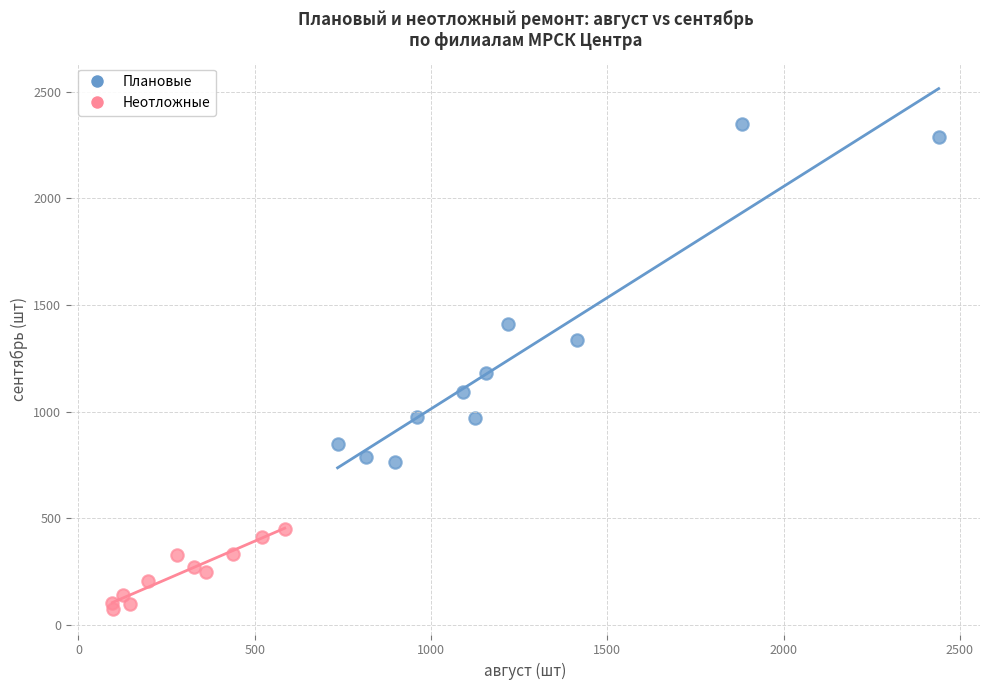

Which series has the widest spread of Y values?

Плановые